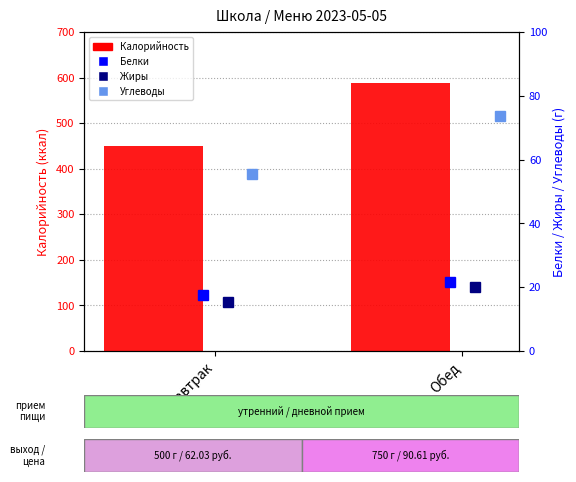

Rank the series at Завтрак from highest to lowest value.

Калорийность, Углеводы, Белки, Жиры